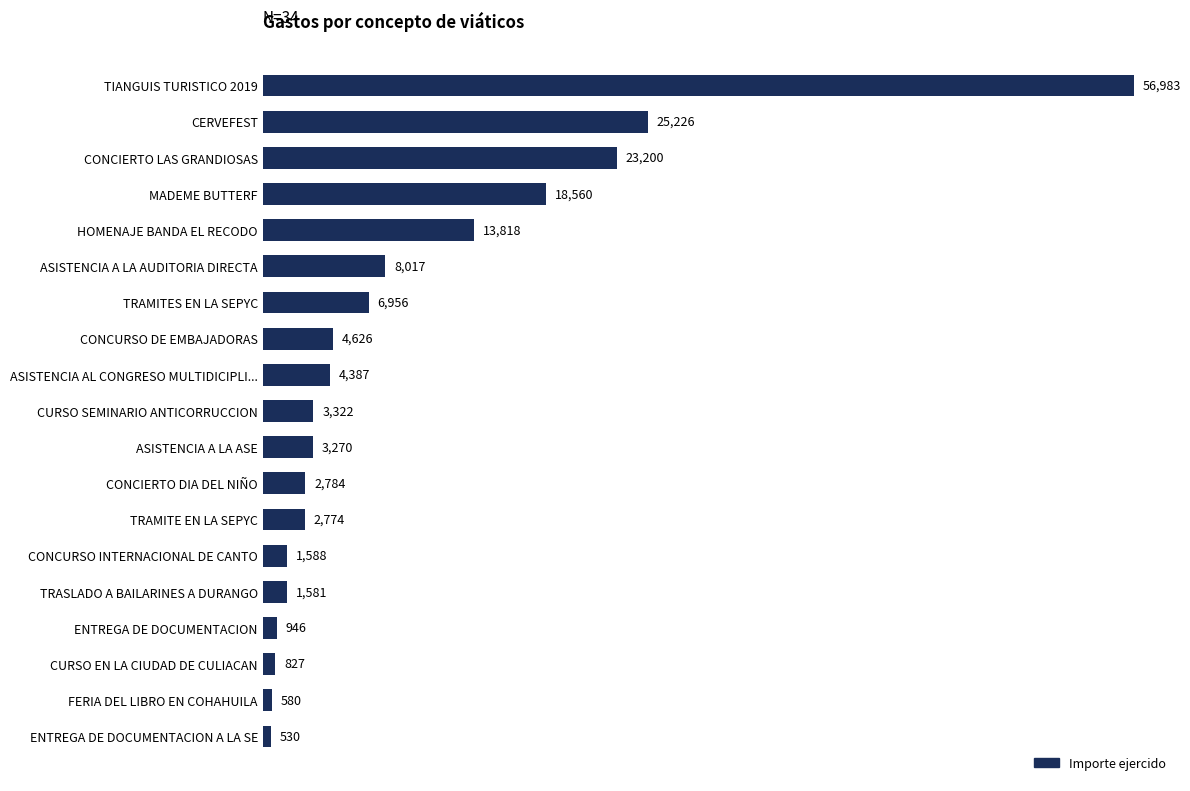

How many series are shown in this chart?

1